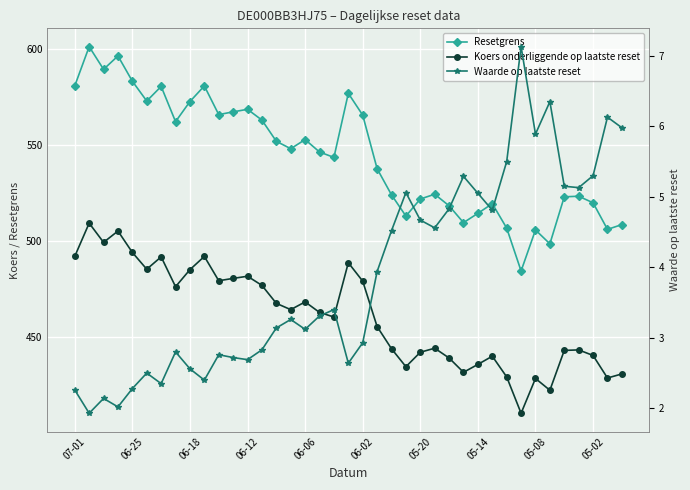

What is the sum of all Resetgrens values?

21225.6